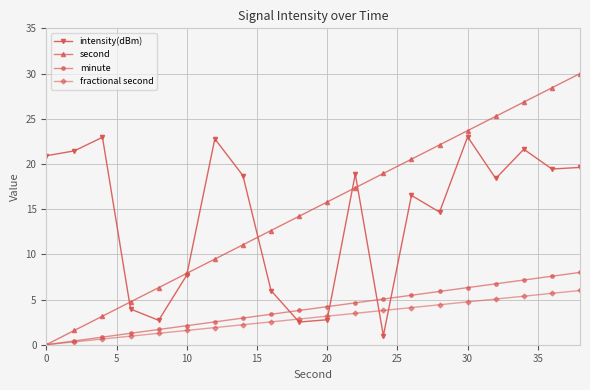

How many times do intensity(dBm) and minute cross each other?

4